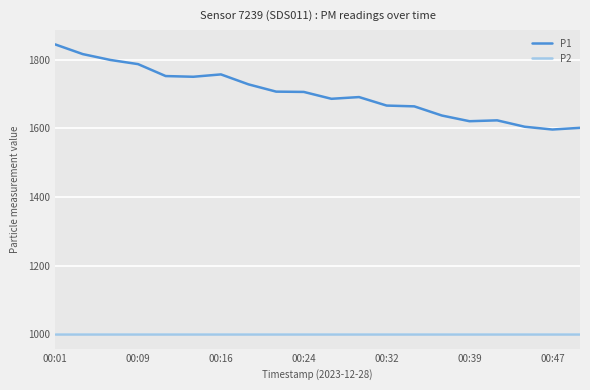

What is the difference between the maximum and minimum values in the P1 series?

248.1